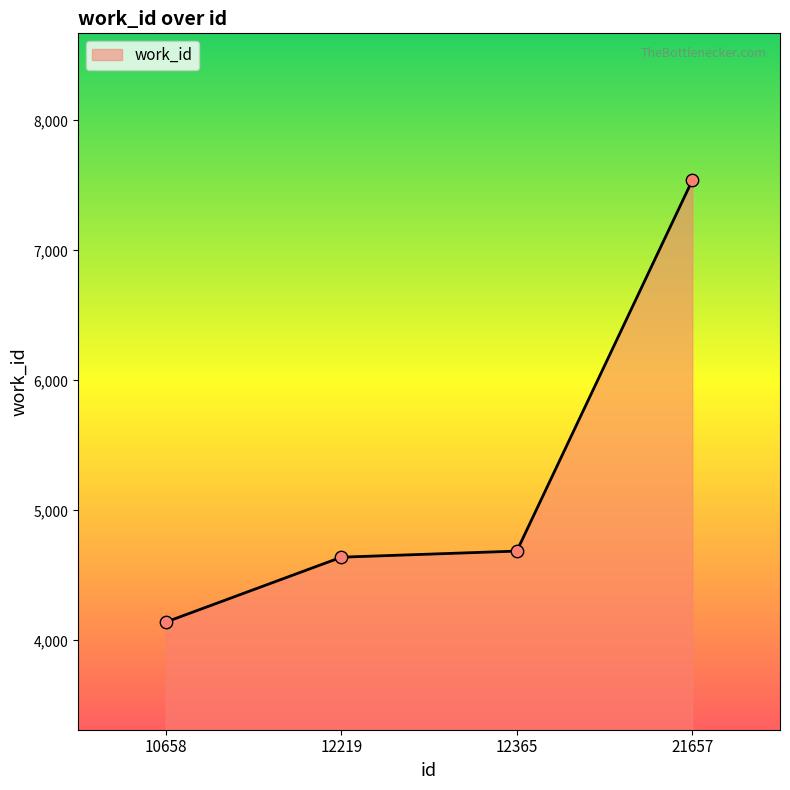

Approximately how many times larger is the value at 21657 compared to 12219?

1.6